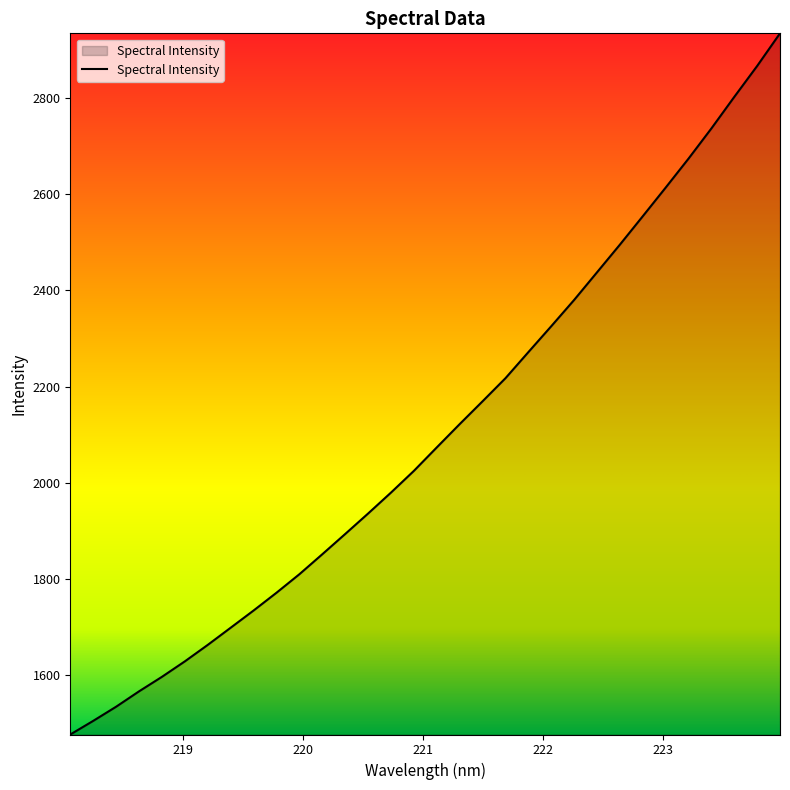

What is the minimum value shown in the chart?

1477.4